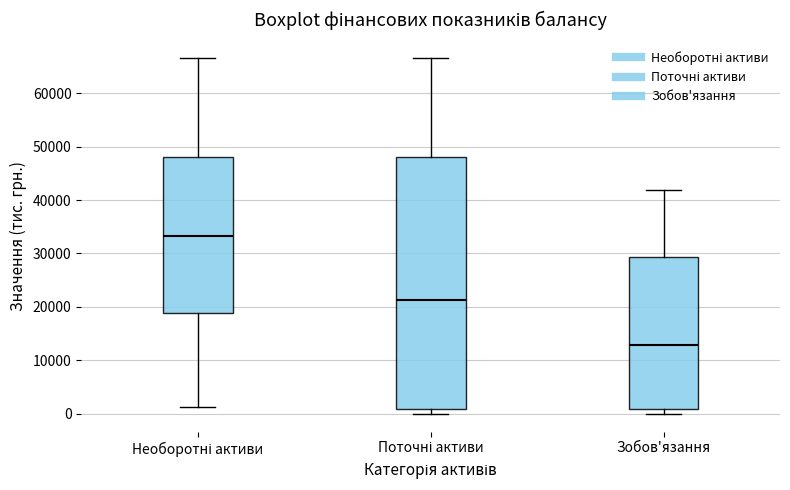

Reading left to right, read every box against the y-axis: the position of its median line, the range the box covers, and the ends of its whiskers. The values are not printed on the chart, so give them approximately, as read against the axis.

Необоротні активи: median 33000, box 19000 to 48000, whiskers 1000 to 67000
Поточні активи: median 21000, box 1000 to 48000, whiskers 0 to 67000
Зобов'язання: median 13000, box 1000 to 29000, whiskers 0 to 42000